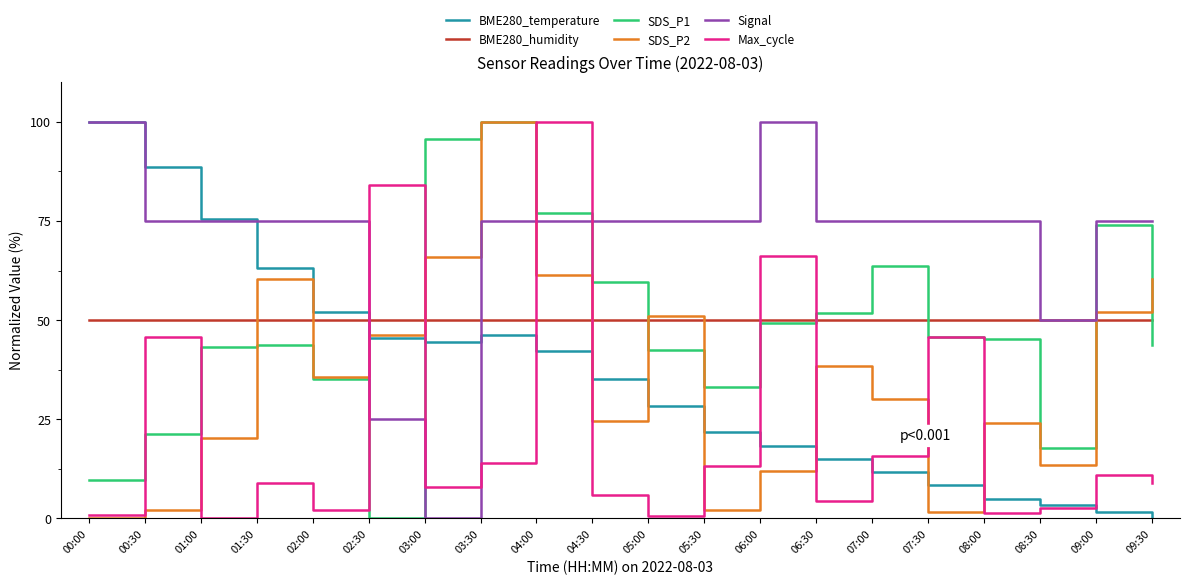

What is the spread (max minus min) of values at 06:30?

70.6